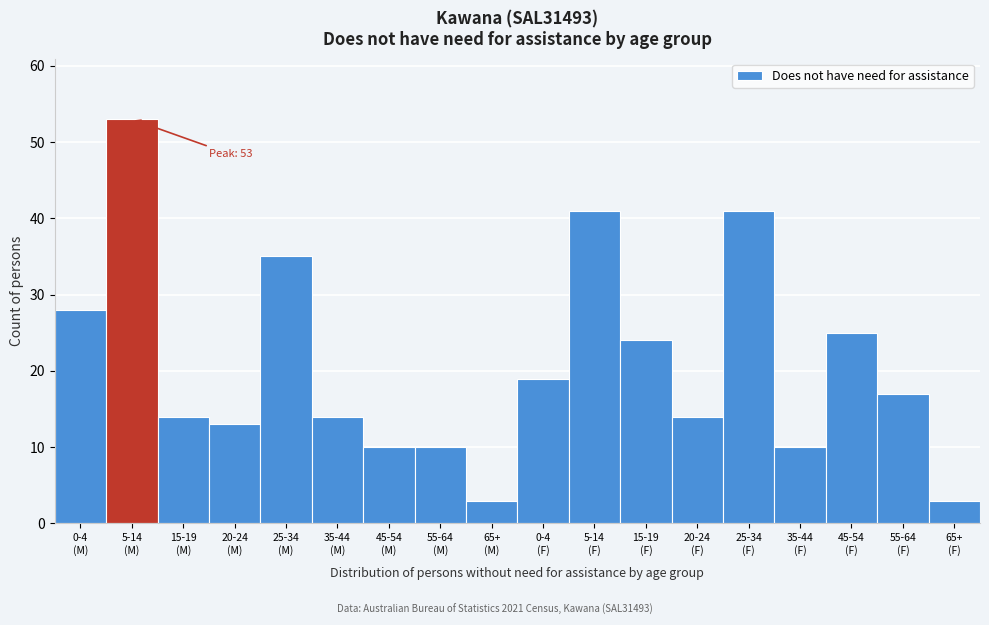

Reading left to right, what are all the values shown in this chart?

28	53	14	13	35	14	10	10	3	19	41	24	14	41	10	25	17	3